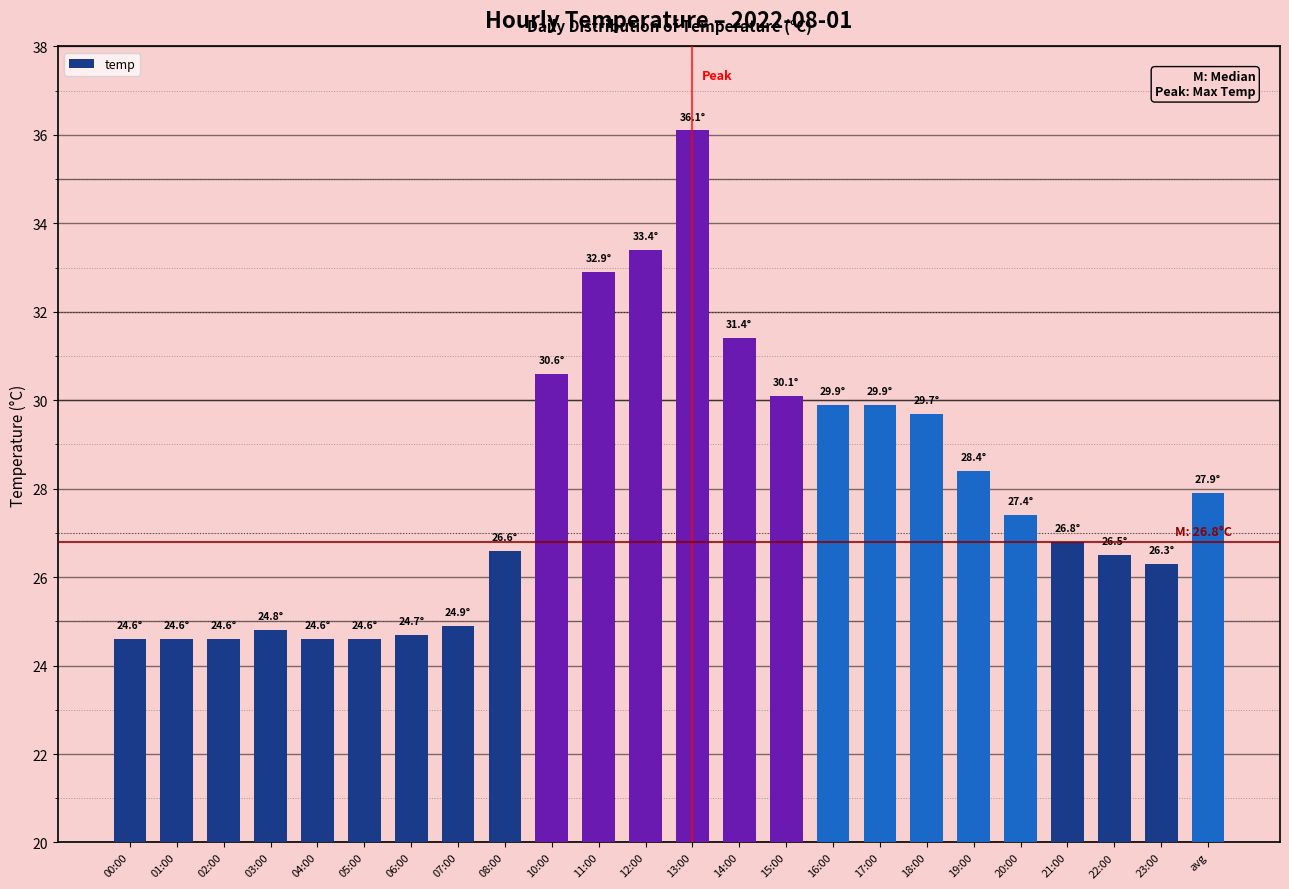

What position from the left is 18:00?

18